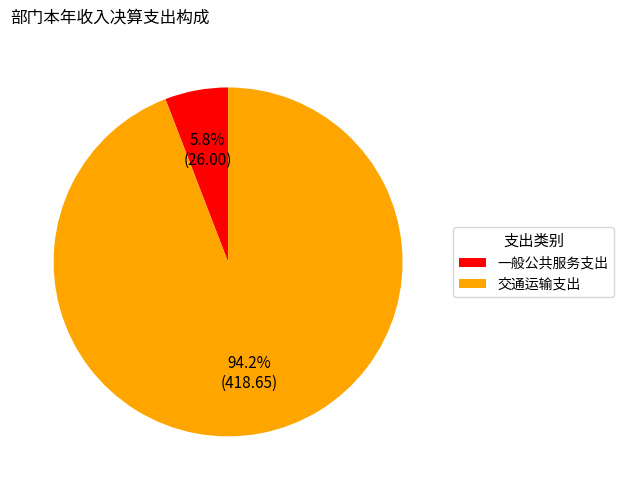

The 一般公共服务支出 slice represents 1% of the pie. True or false?

False